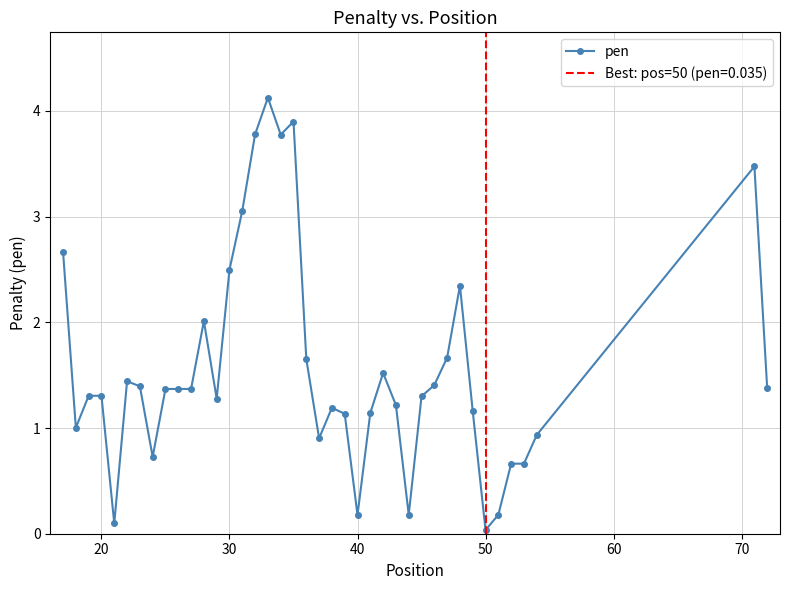

True or false: pen has more than 1 points higher than both neighbors.

True